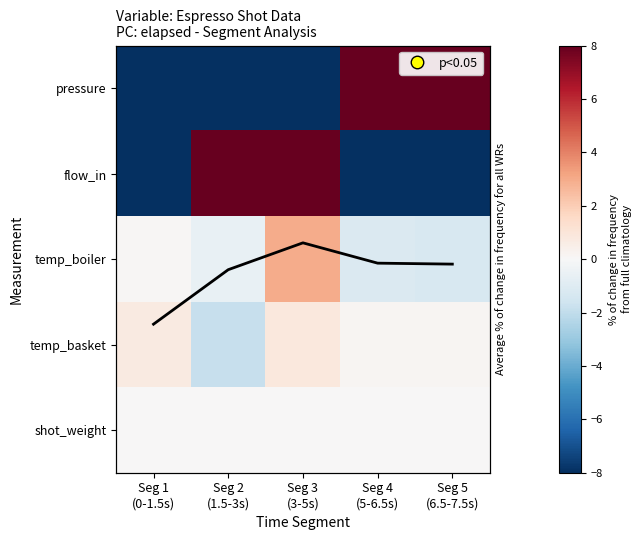

Between Seg 1 (0-1.5s) and Seg 2 (1.5-3s), which series saw the biggest shift?

flow_in